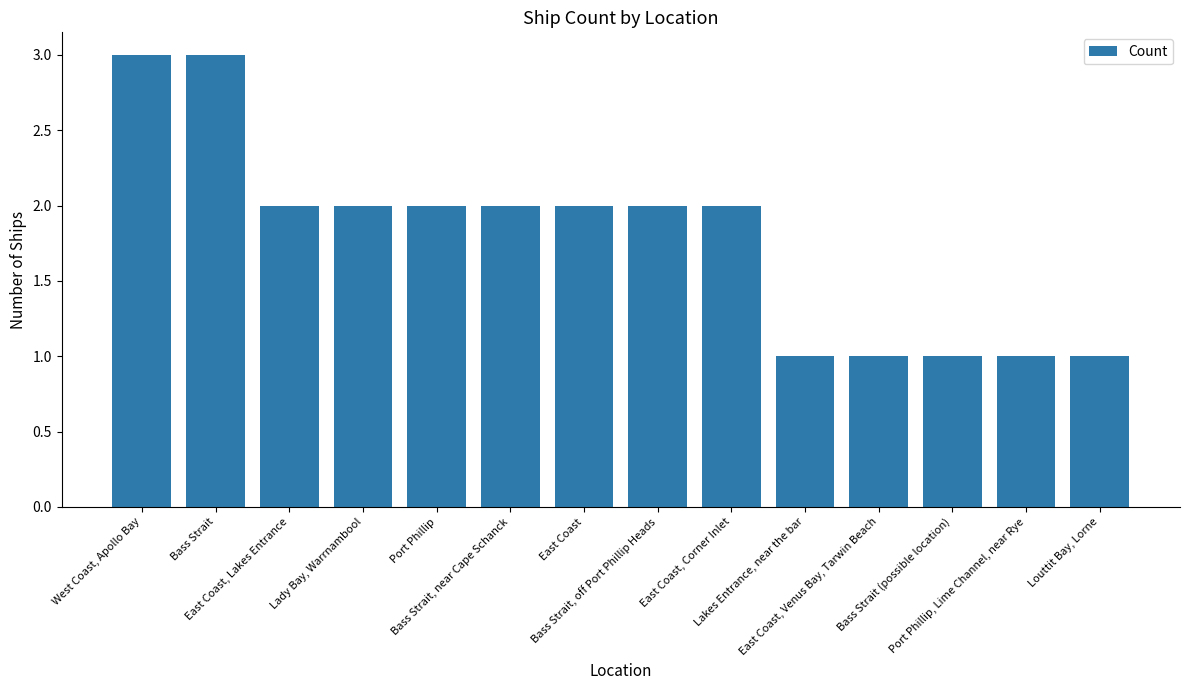

What is the smallest value displayed?

1